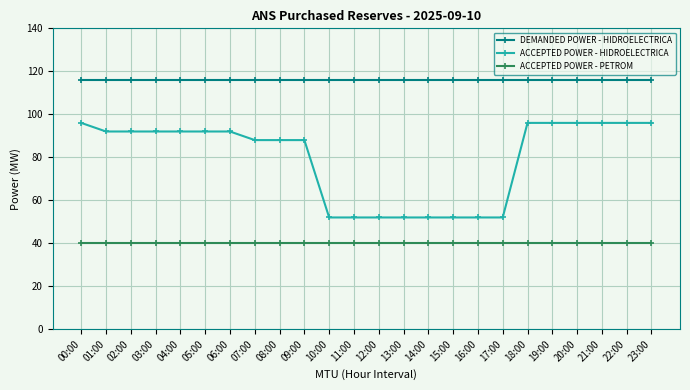

True or false: ACCEPTED POWER - HIDROELECTRICA and DEMANDED POWER - HIDROELECTRICA intersect in this chart.

False